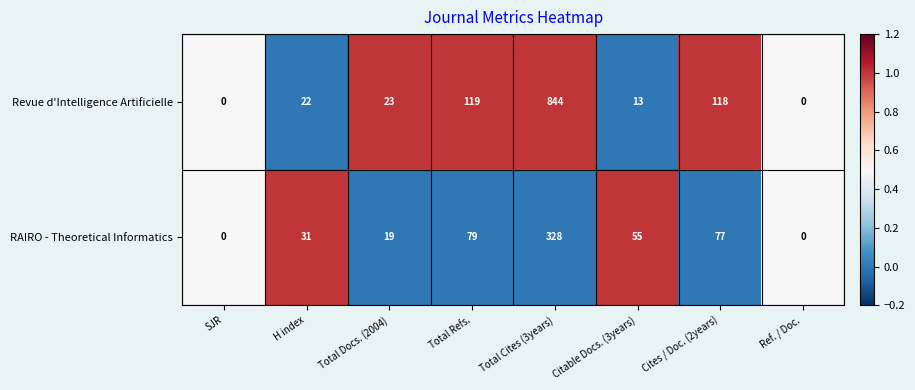

Count the number of categories in the chart.

8